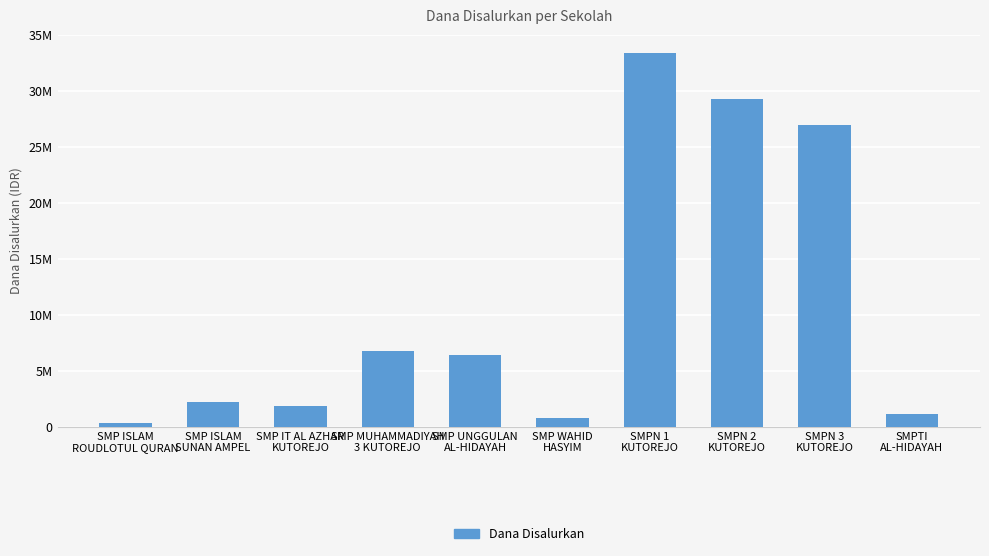

At which label is the value closest to 16875000?

SMP MUHAMMADIYAH
3 KUTOREJO